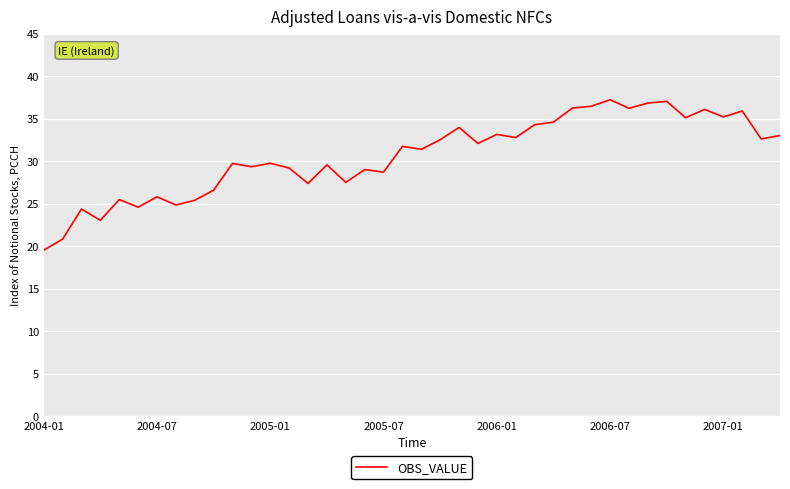

What is the difference between the maximum and minimum values?

17.7